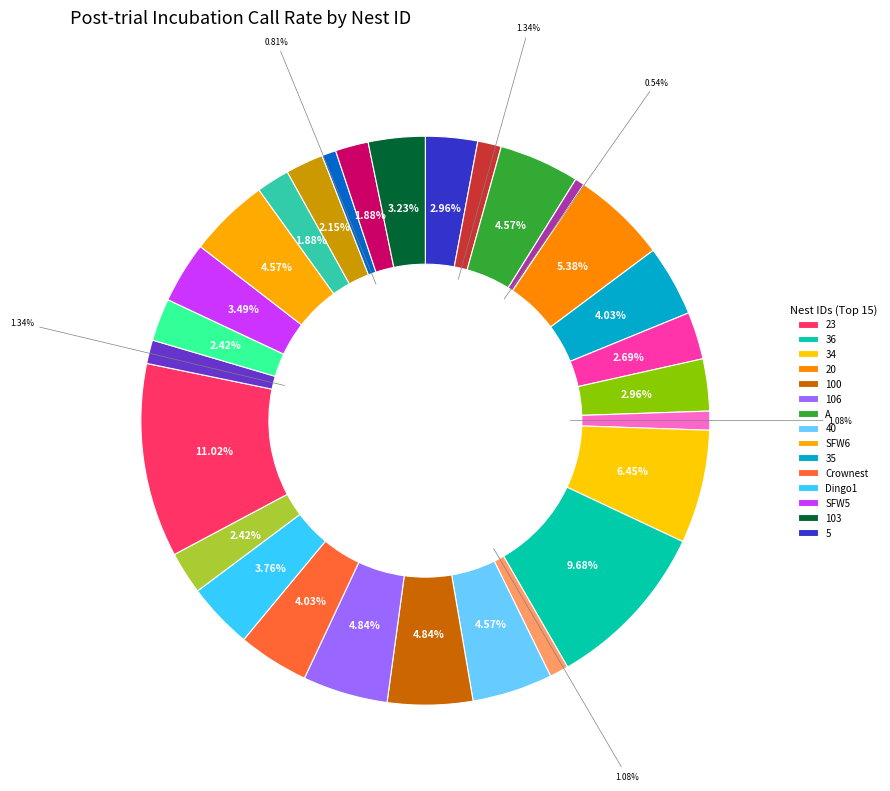

Rank the categories by value from lowest to highest.

12, 1, 29, 38, 50, SFW4, SFW7, 28, SFW9, Emu2, SFW11, B, 5, 25, 103, SFW5, Dingo1, 35, Crownest, A, 40, SFW6, 100, 106, 20, 34, 36, 23